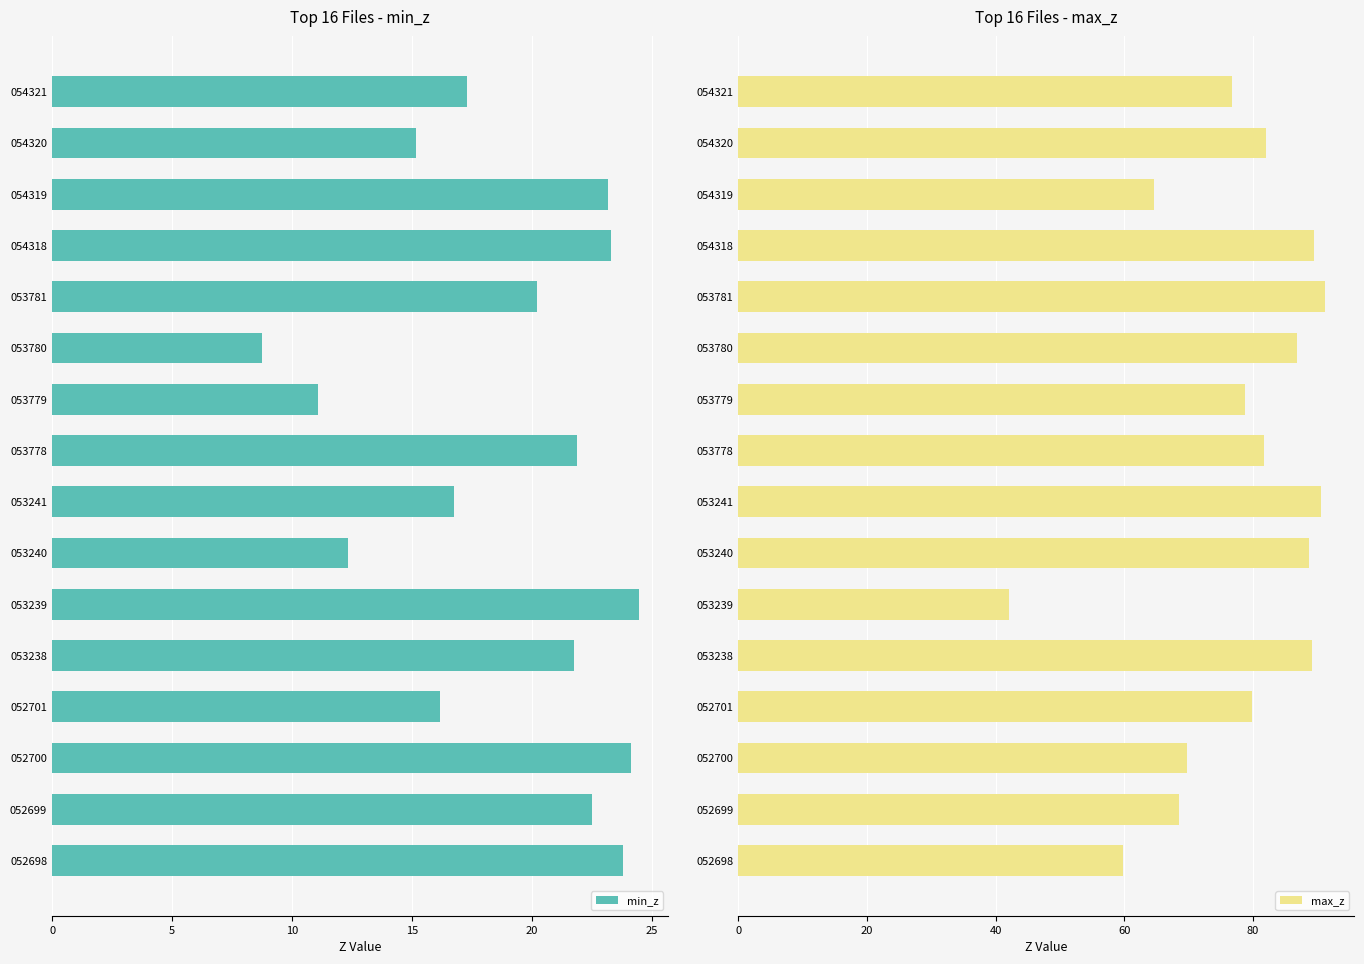

Which series has the largest total across all categories?

max_z